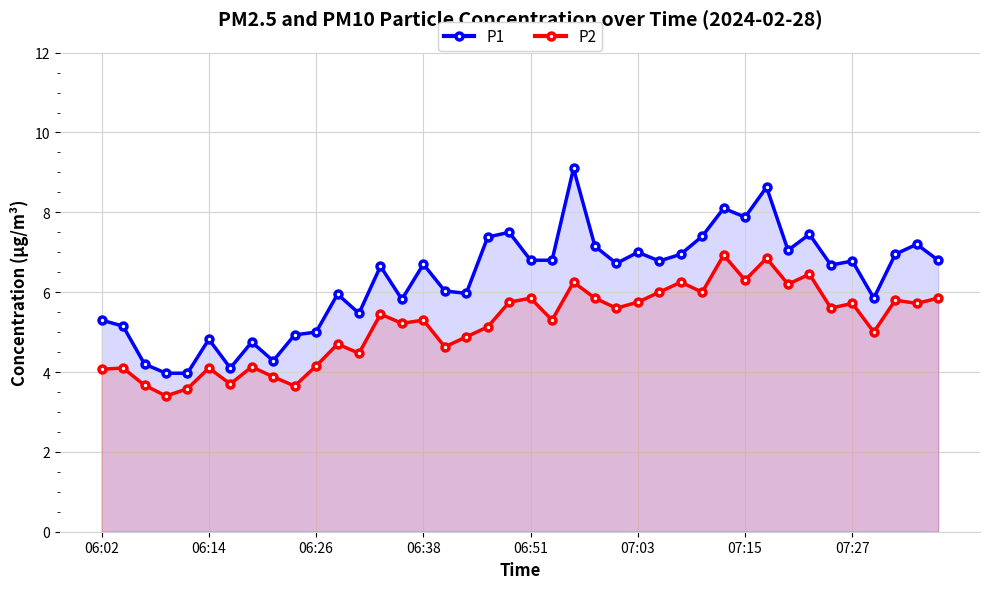

Where is P1 nearest to the value 6?

16